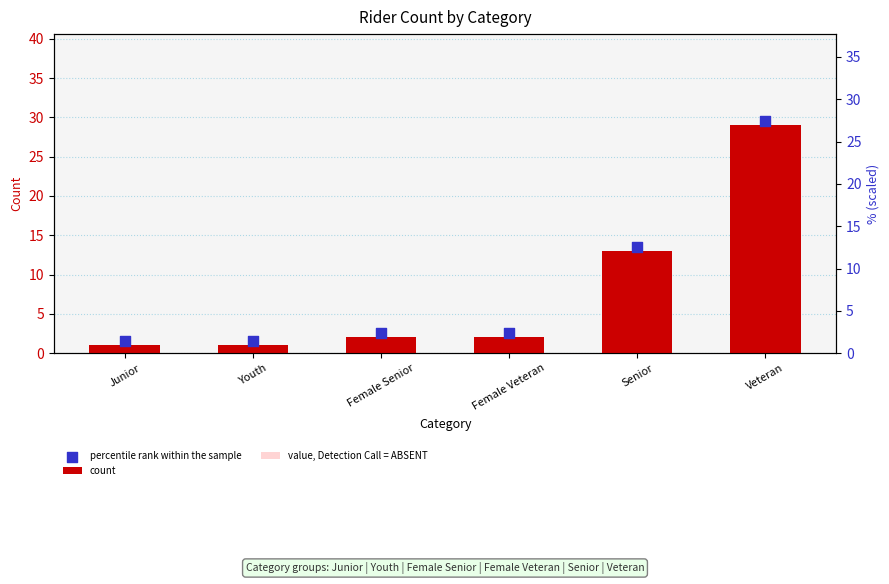

Which series has the largest total across all categories?

percentile rank within the sample